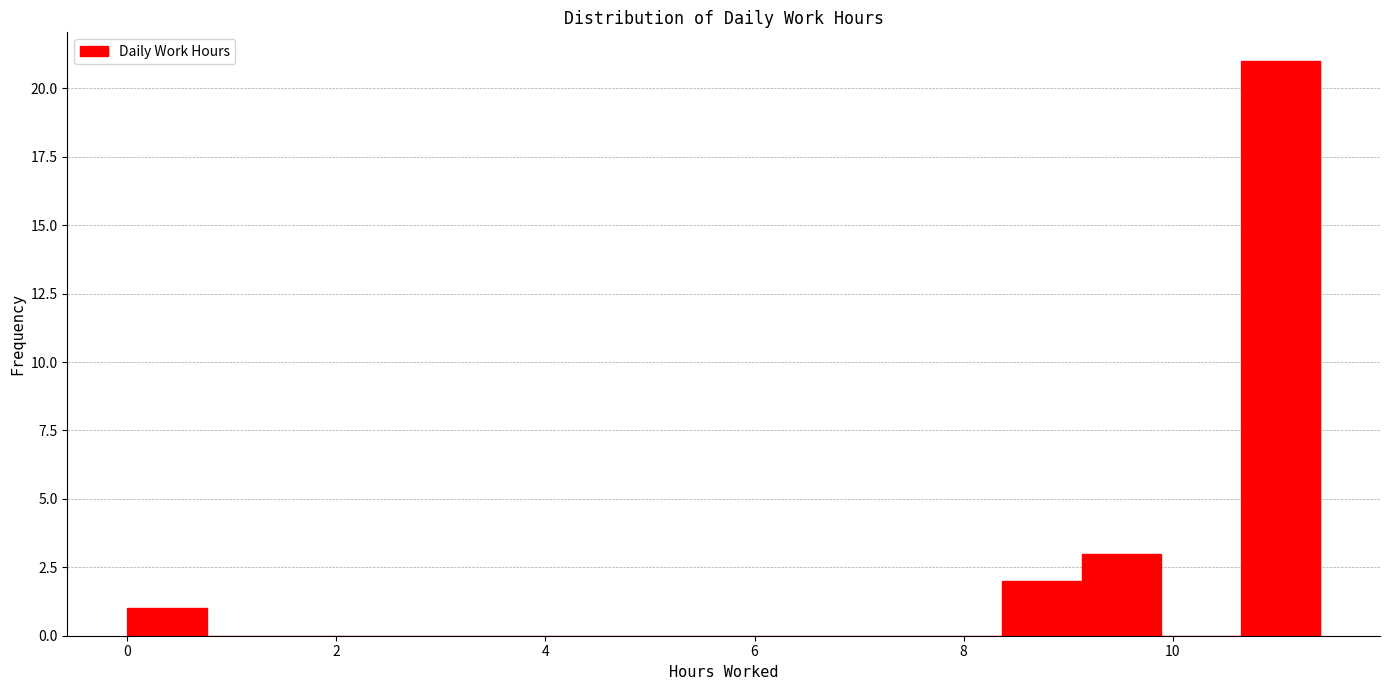

Read against the x-axis, roughly where is the centre of the tallest bar?

11.0